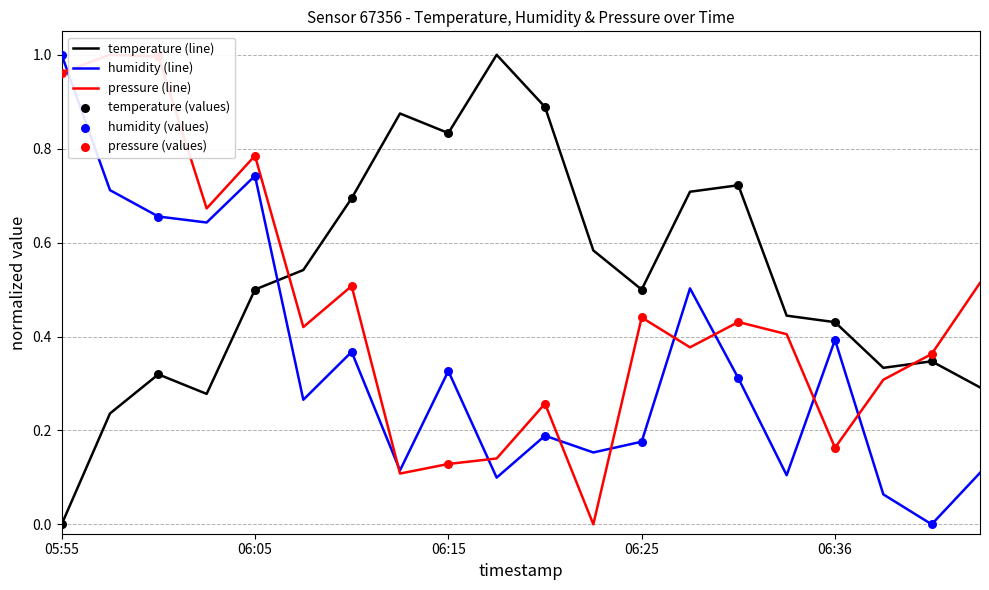

Which series has the largest total across all categories?

temperature